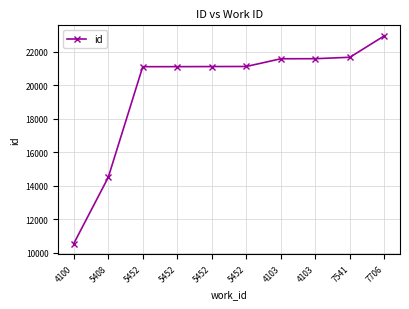

Is this an area chart (filled region under the line)?

No